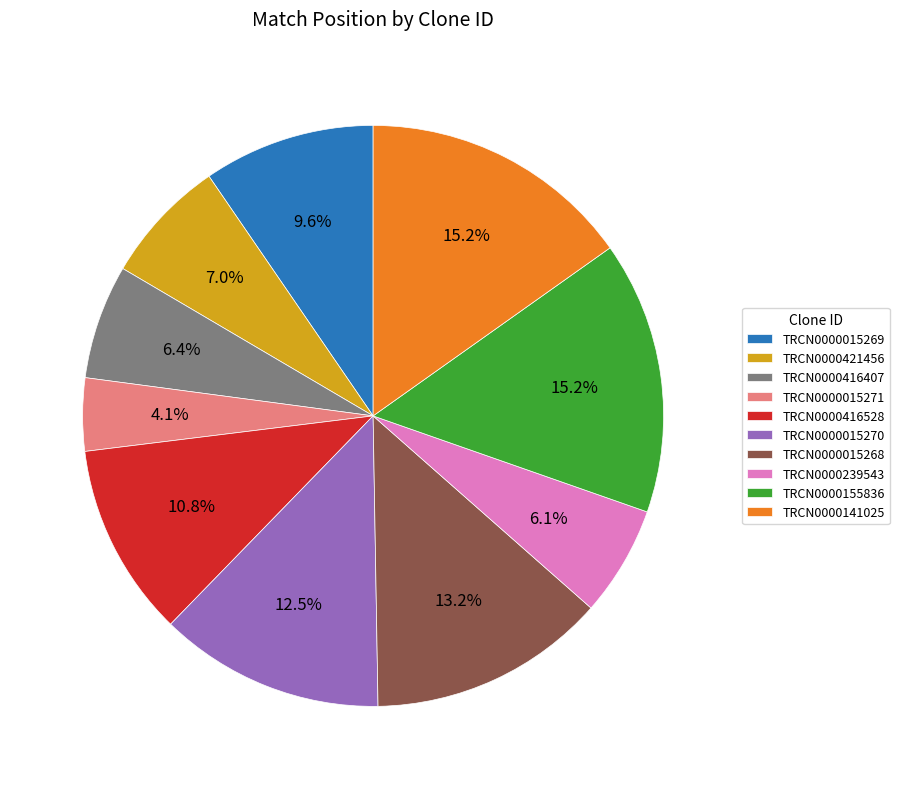

Do TRCN0000015271 and TRCN0000416528 together represent more than half of the pie?

No